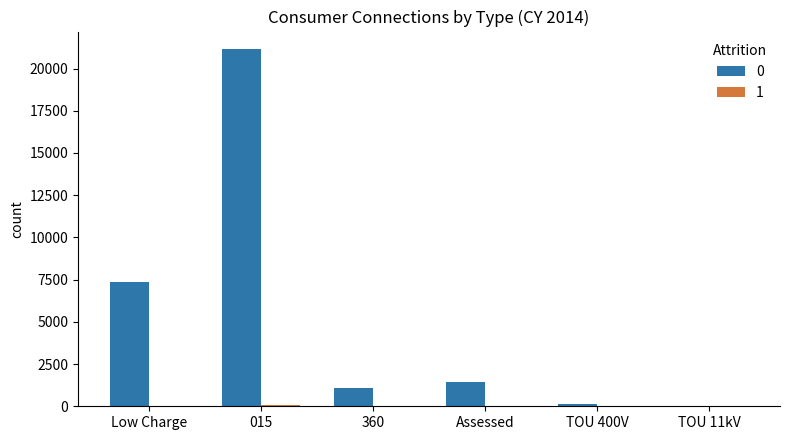

What is the maximum value for 0?

21132